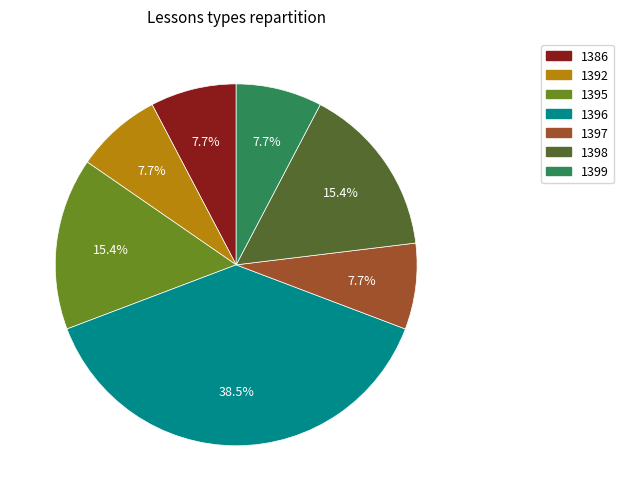

What percentage is the 1397 slice, to the nearest percent?

8%